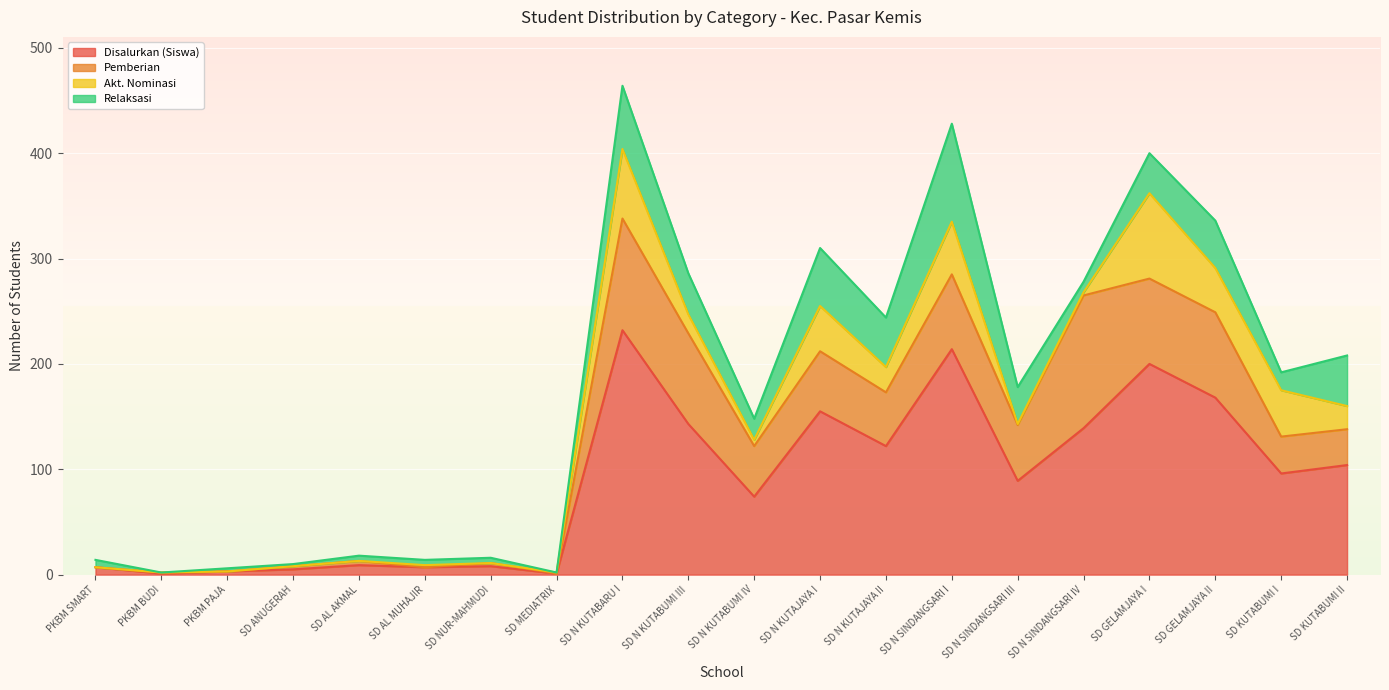

What is the label of the 1st point from the left?

PKBM SMART